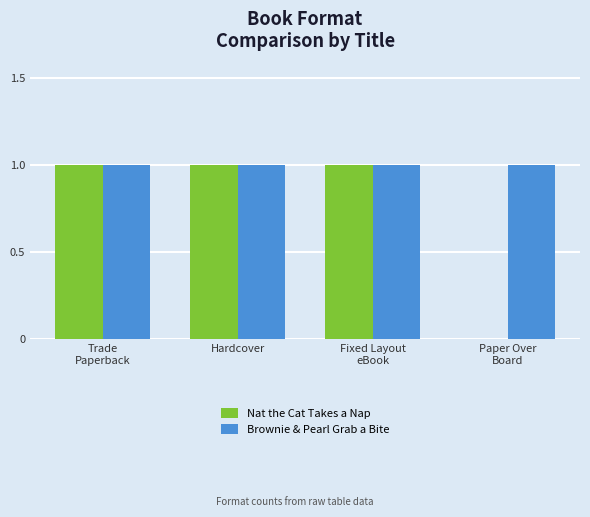

What is the total value across all series at Fixed Layout
eBook?

2